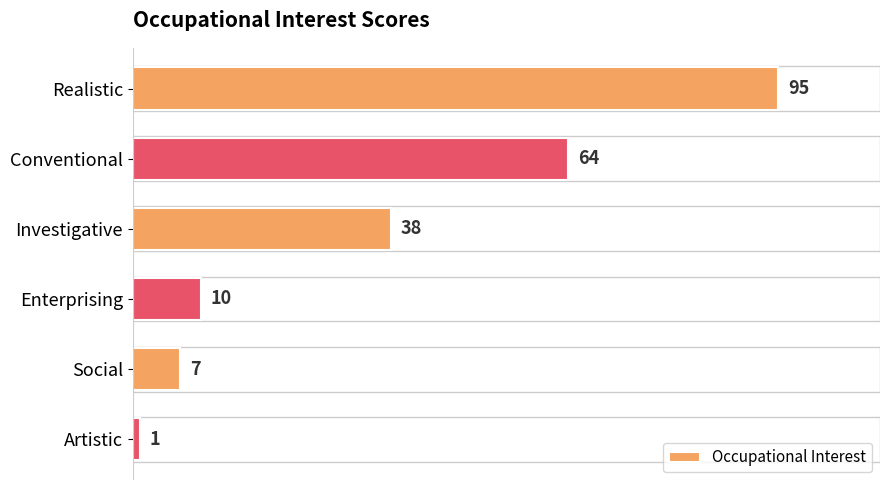

List the labels in order of value, largest first.

Realistic, Conventional, Investigative, Enterprising, Social, Artistic